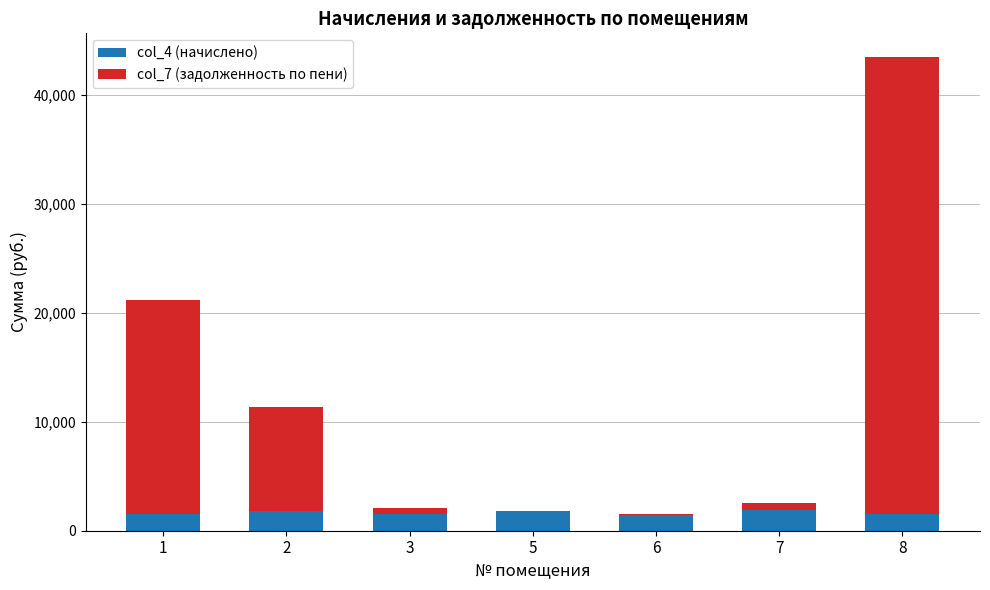

At which category is the sum across all series the highest?

8